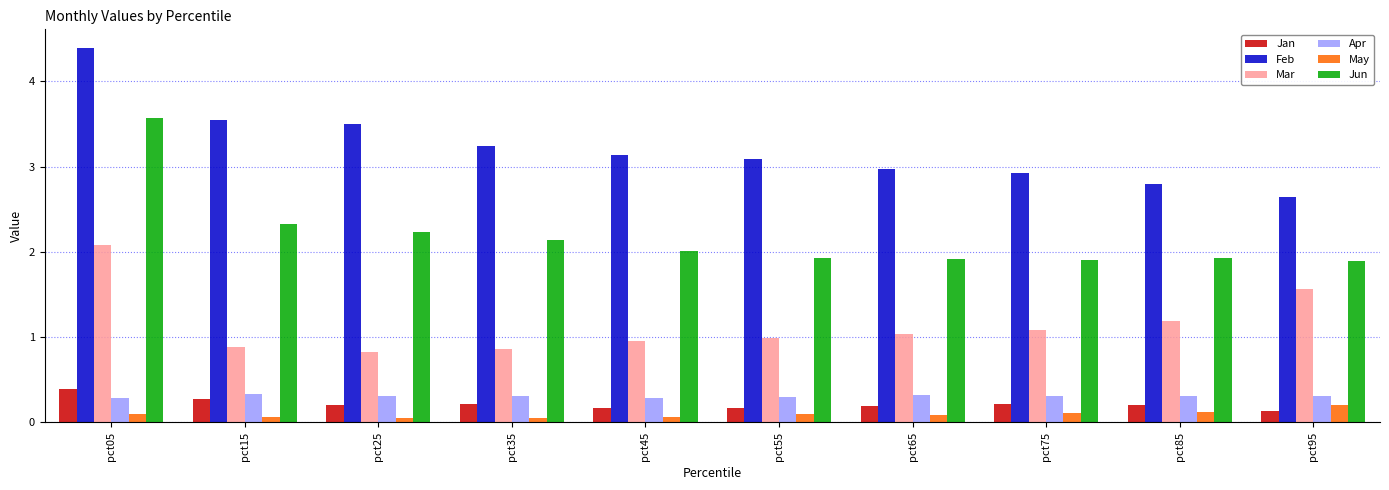

What is the greatest value displayed?

4.4